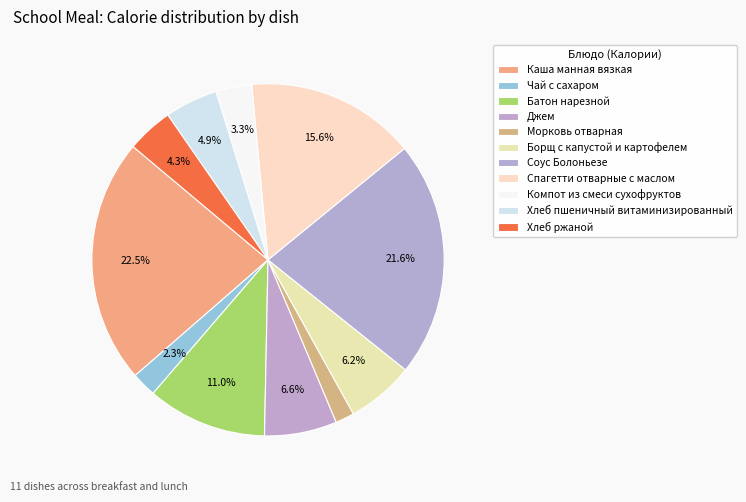

Does any single category account for the majority?

No